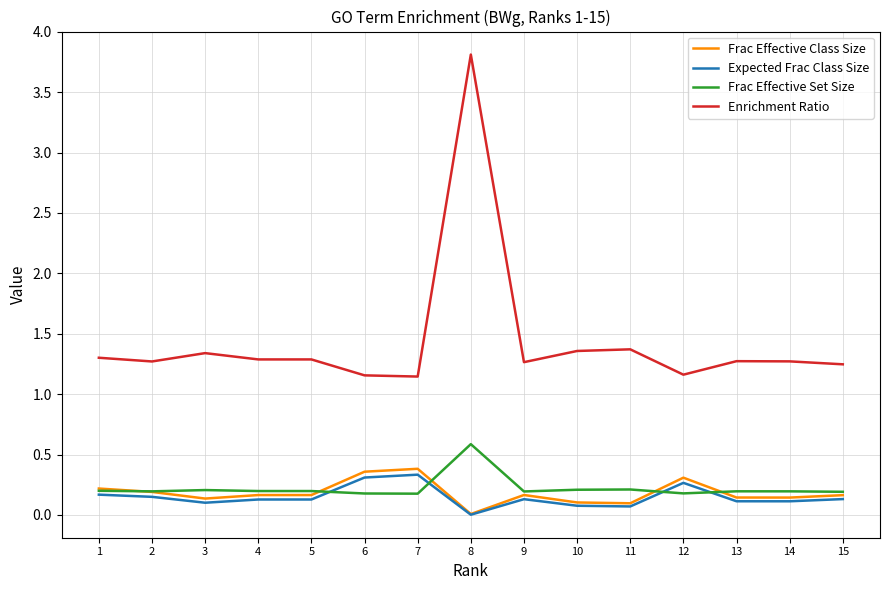

Is this an area chart (filled region under the line)?

No